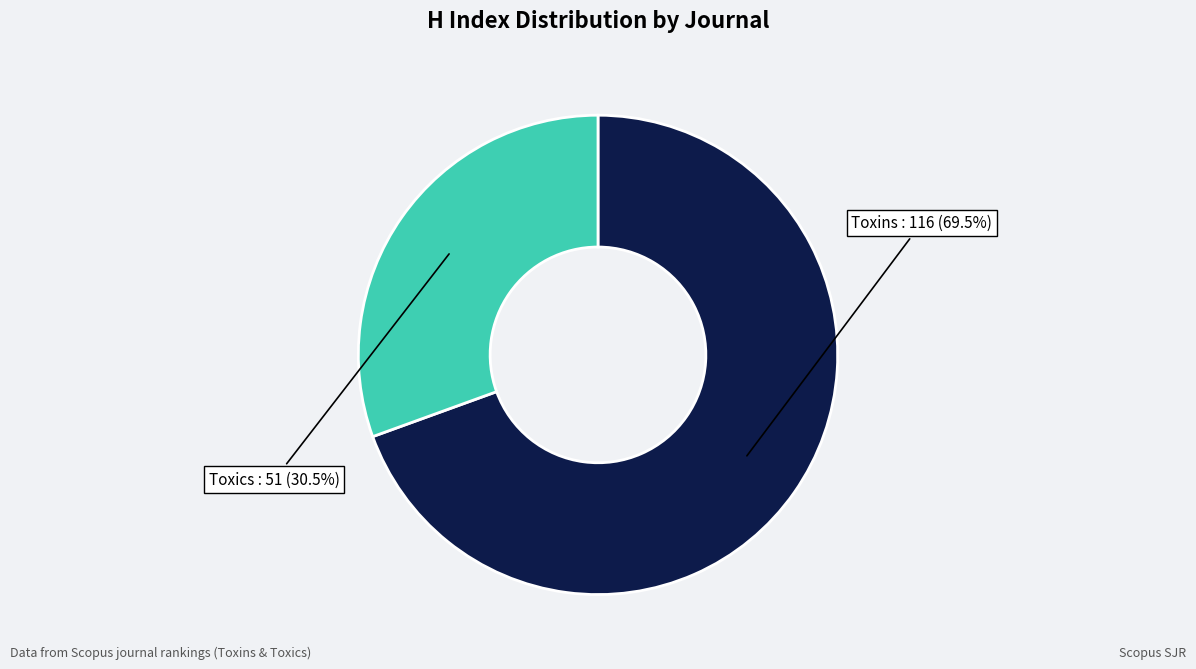

Is there a majority slice in this chart?

Yes